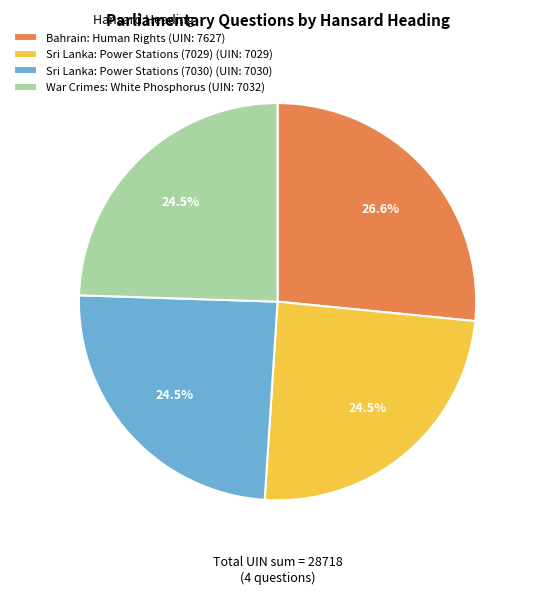

What percentage do Bahrain: Human Rights and Sri Lanka: Power Stations (7030) together represent?

51.0%